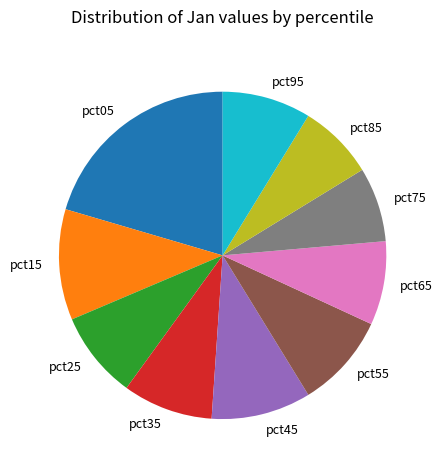

Is there a majority slice in this chart?

No